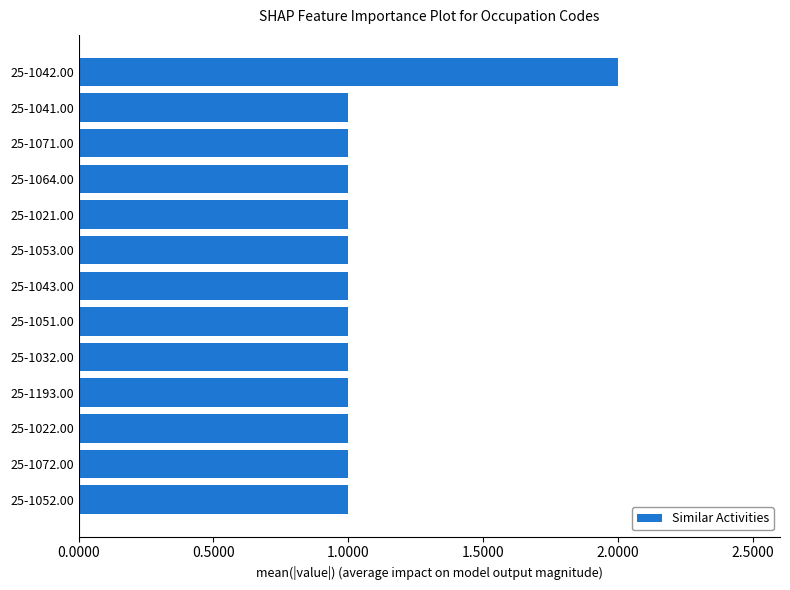

Reading top to bottom, what are all the values shown in this chart?

25-1042.00=2	25-1041.00=1	25-1071.00=1	25-1064.00=1	25-1021.00=1	25-1053.00=1	25-1043.00=1	25-1051.00=1	25-1032.00=1	25-1193.00=1	25-1022.00=1	25-1072.00=1	25-1052.00=1